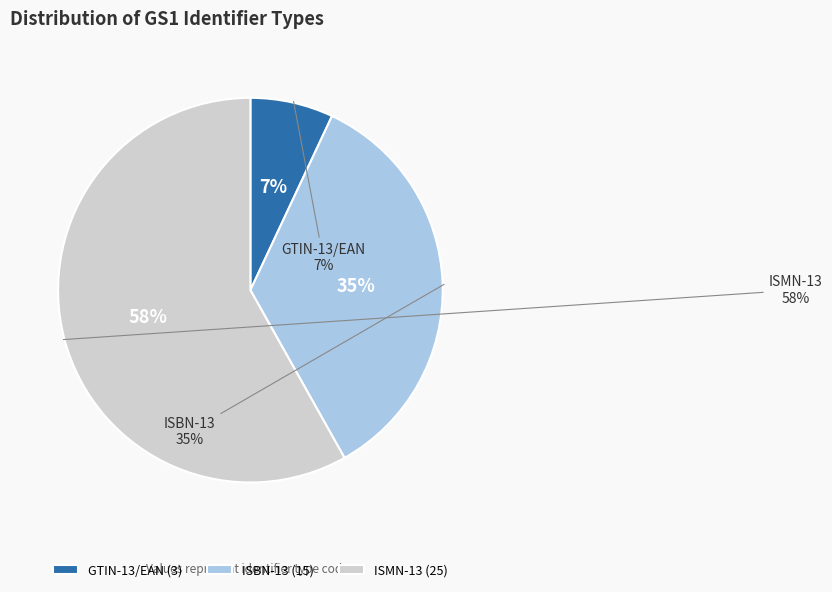

Does any single category account for the majority?

Yes